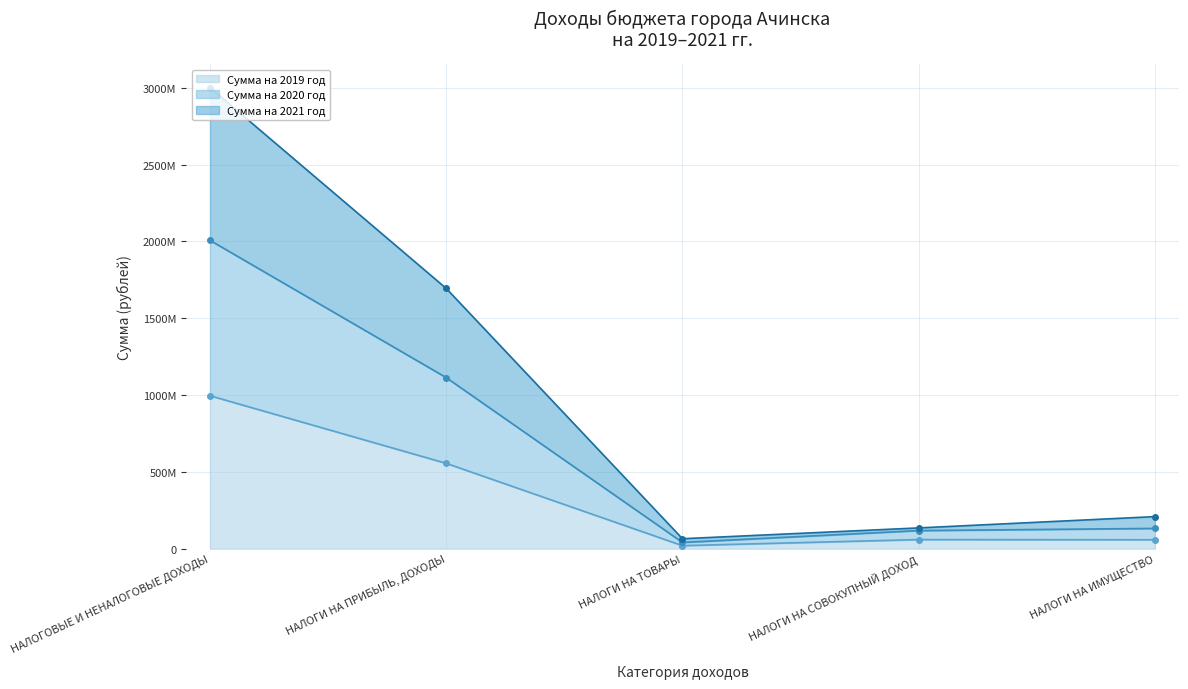

Is the value of Сумма на 2019 год at НАЛОГИ НА ТОВАРЫ greater than the value of Сумма на 2021 год at НАЛОГИ НА ИМУЩЕСТВО?

No